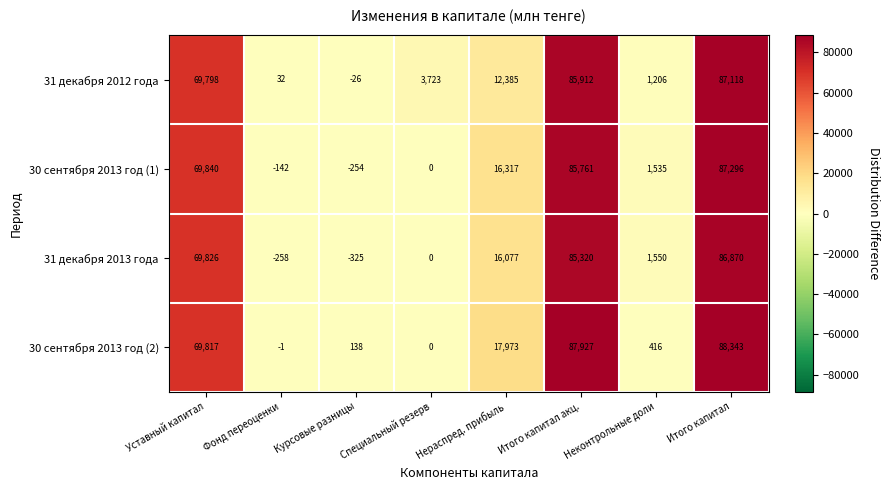

What is the average value of the 30 сентября 2013 год (1) series?

32544